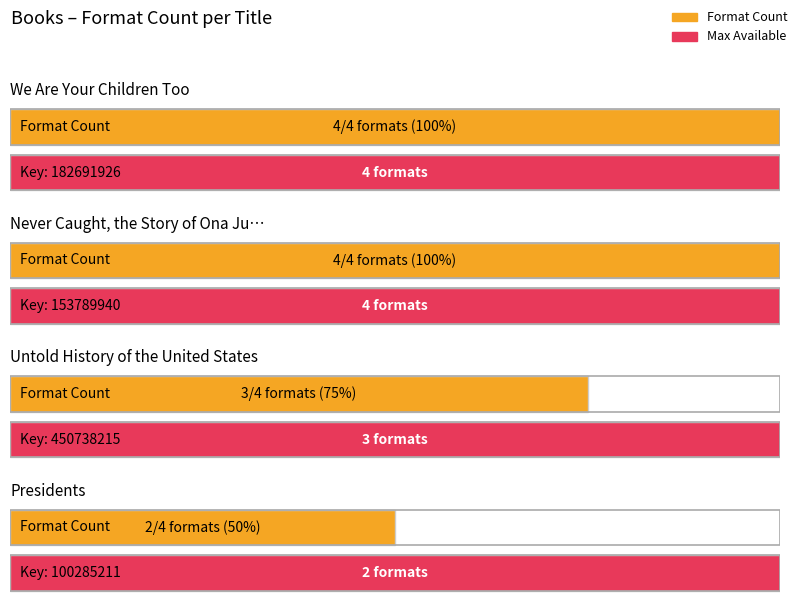

Rank the categories by value from highest to lowest.

We Are Your Children Too, Never Caught, the Story of Ona Judge, Untold History of the United States, Presidents